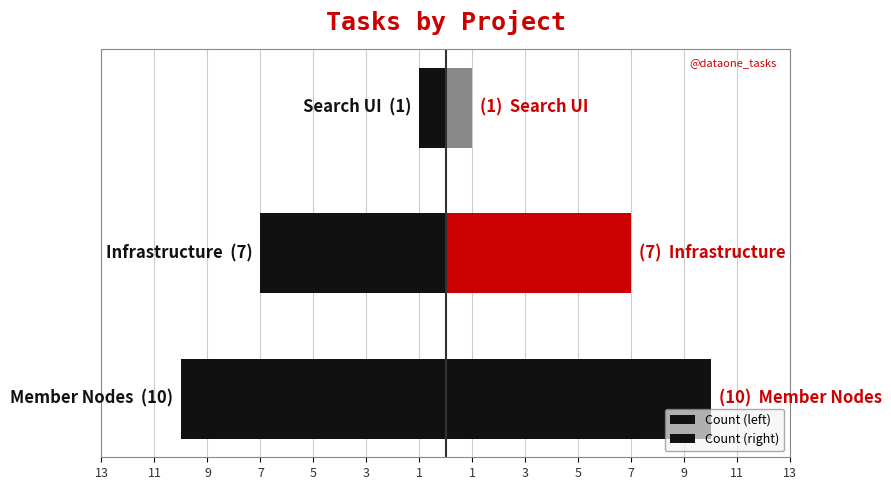

Reading left to right, what are all the values shown in this chart?

Count (left): -10	-7	-1
Count (right): 10	7	1